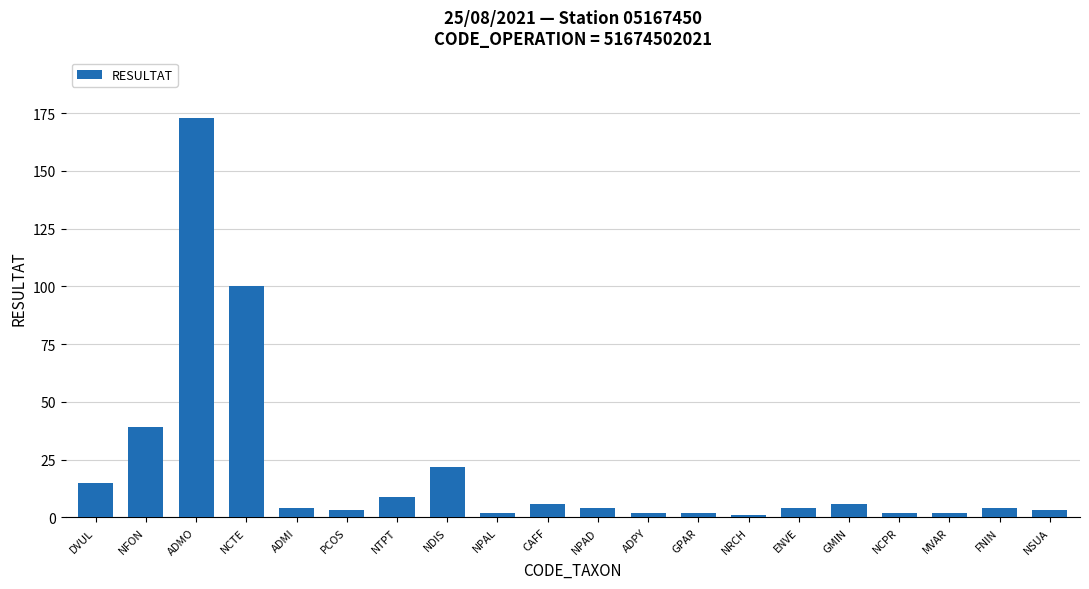

How many bars are there in total?

20